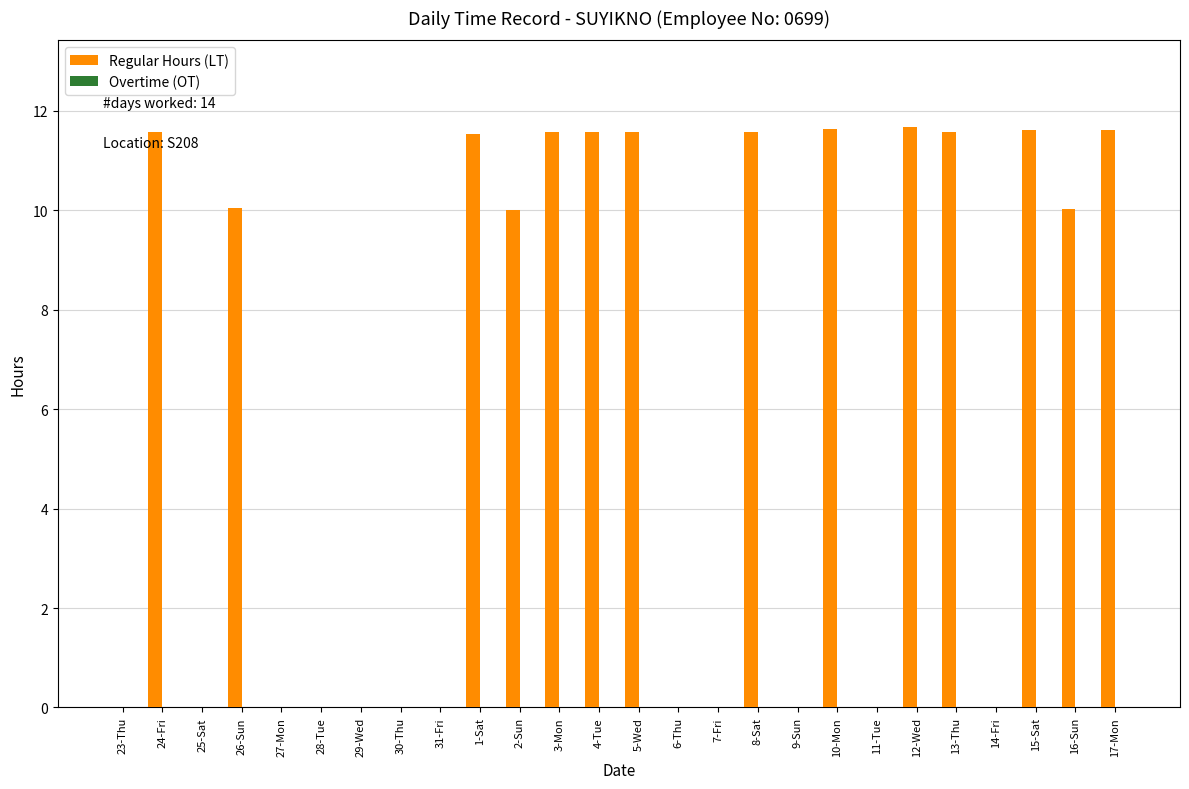

Is it true that the value at 31-Fri is 4.5?

False